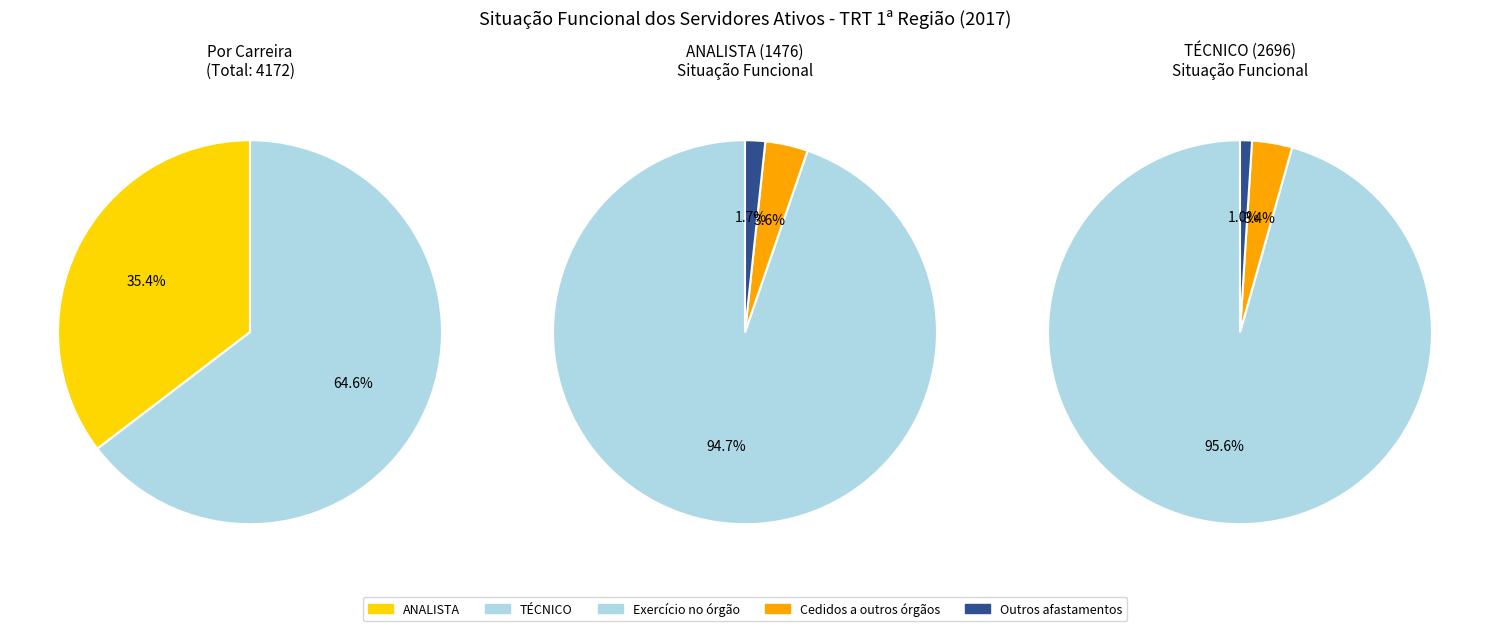

Does any single category account for the majority?

Yes